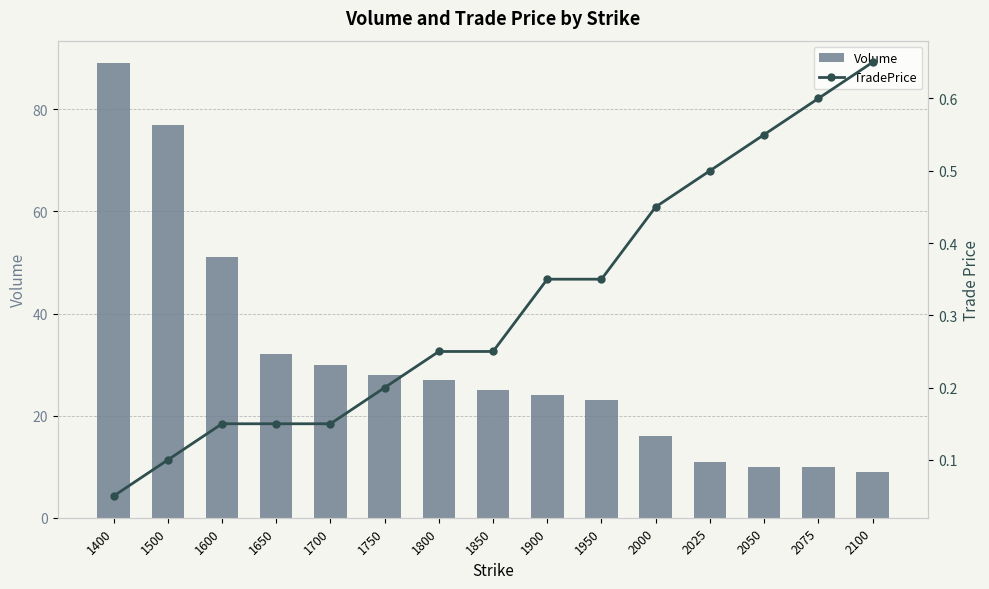

What are all the series names shown in the legend?

Volume, TradePrice